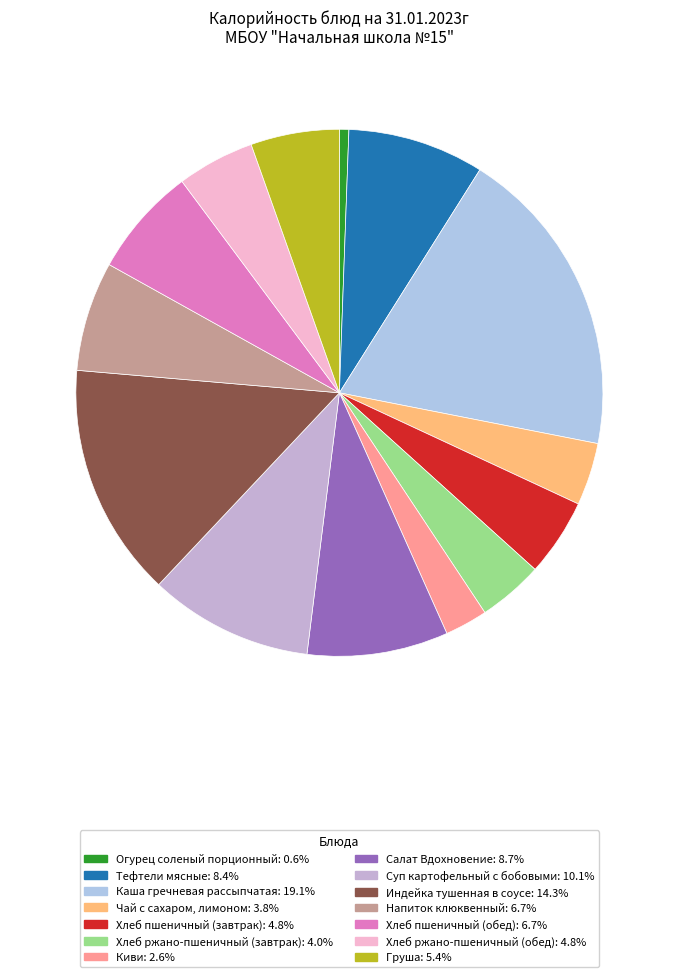

Does any single category account for the majority?

No